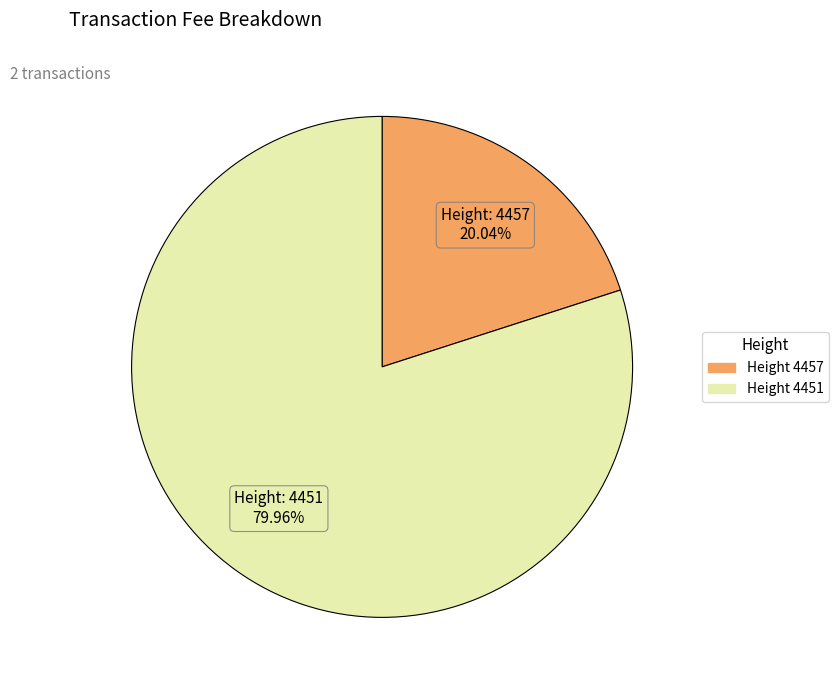

Is there a majority slice in this chart?

Yes